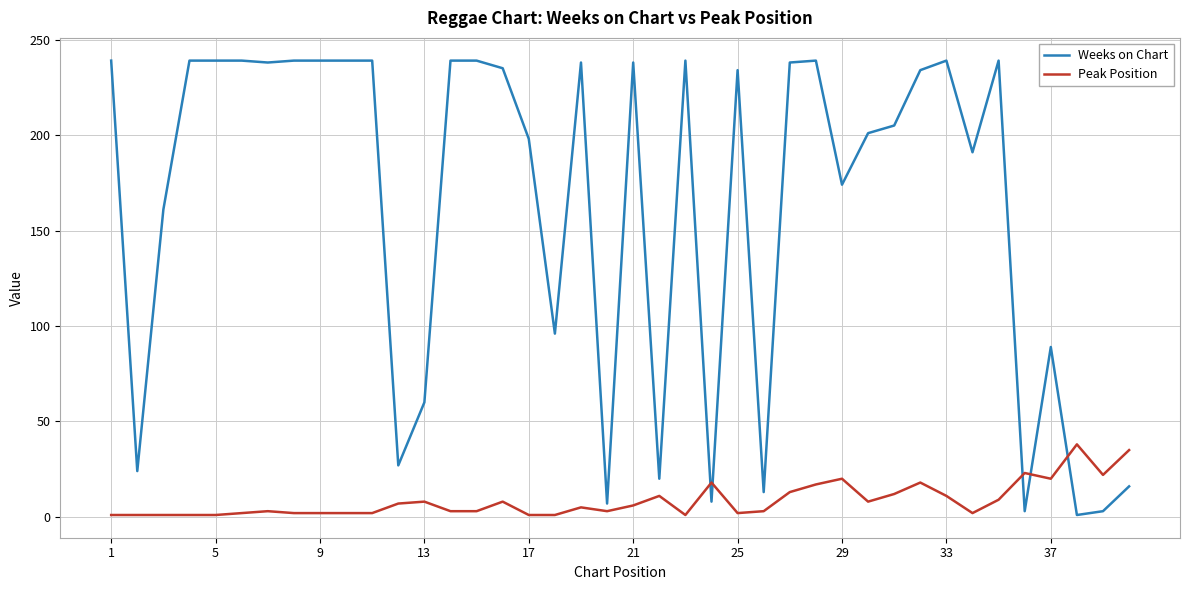

Rank the series by their maximum value, from lowest to highest.

Peak Position, Weeks on Chart